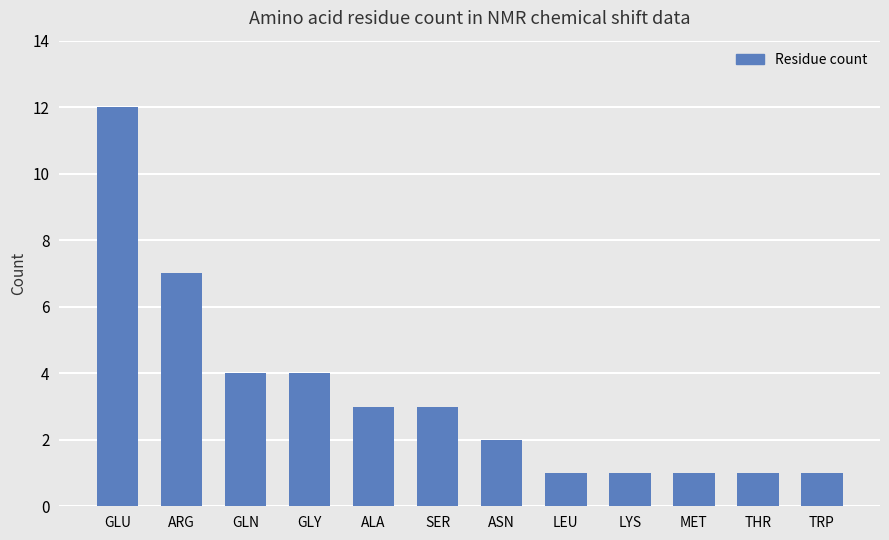

Are the bars horizontal?

No